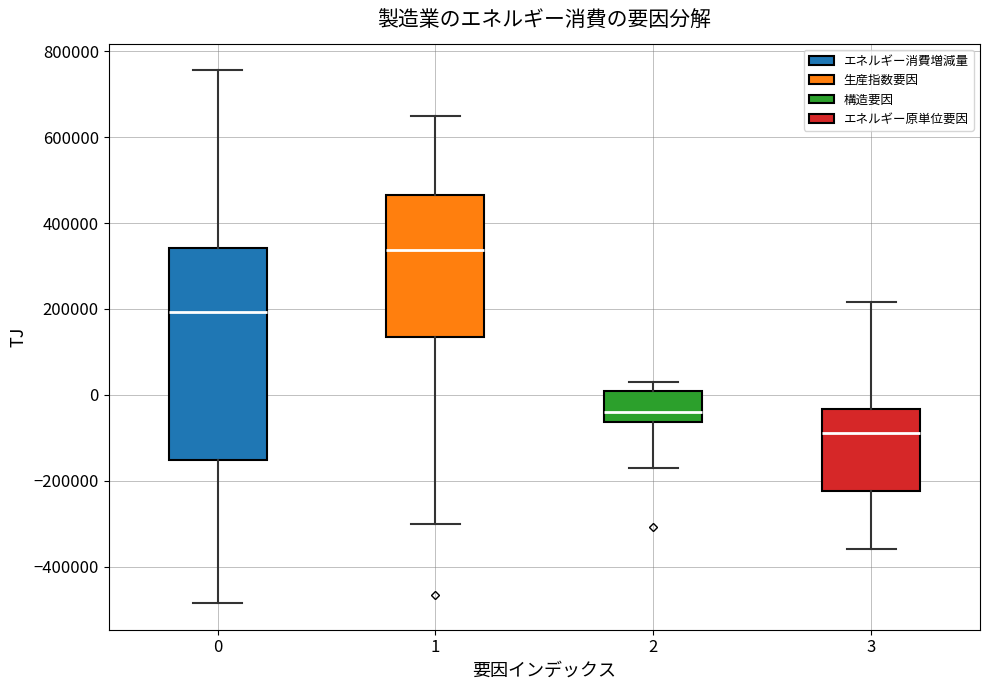

Where does the median line of the box at x = 1 sit on the y-axis? The values are not printed on the chart, so give them approximately, as read against the axis.

340000